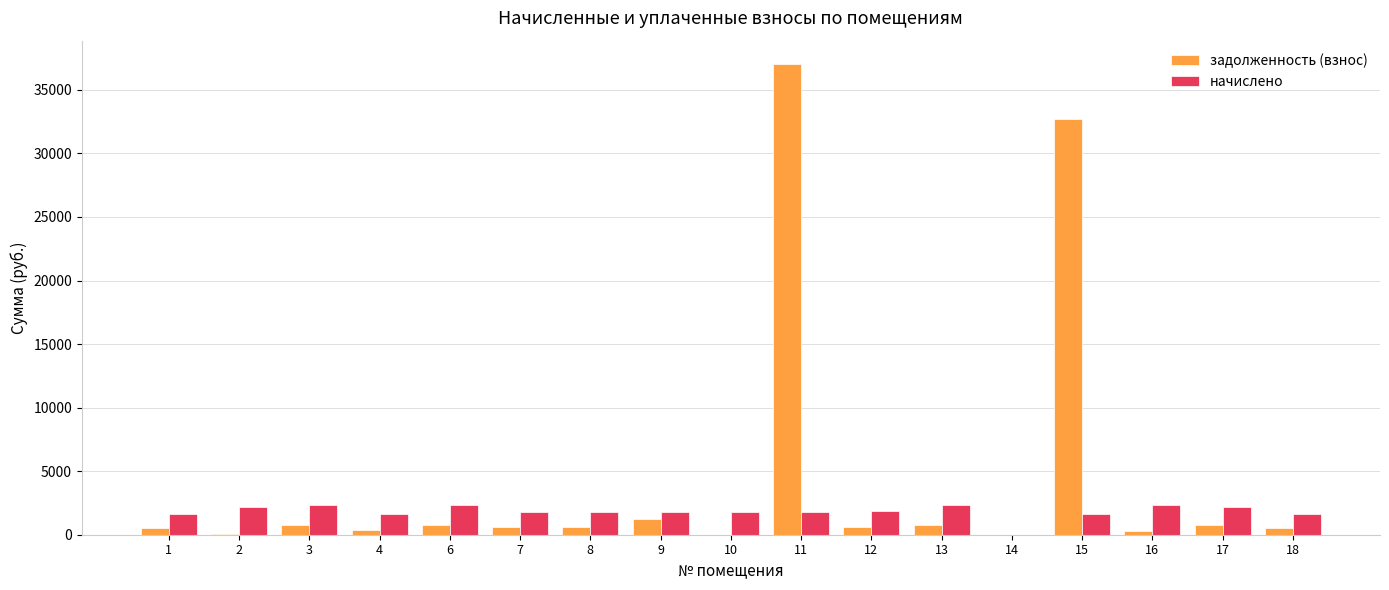

Which series has the largest total across all categories?

задолженность (взнос)